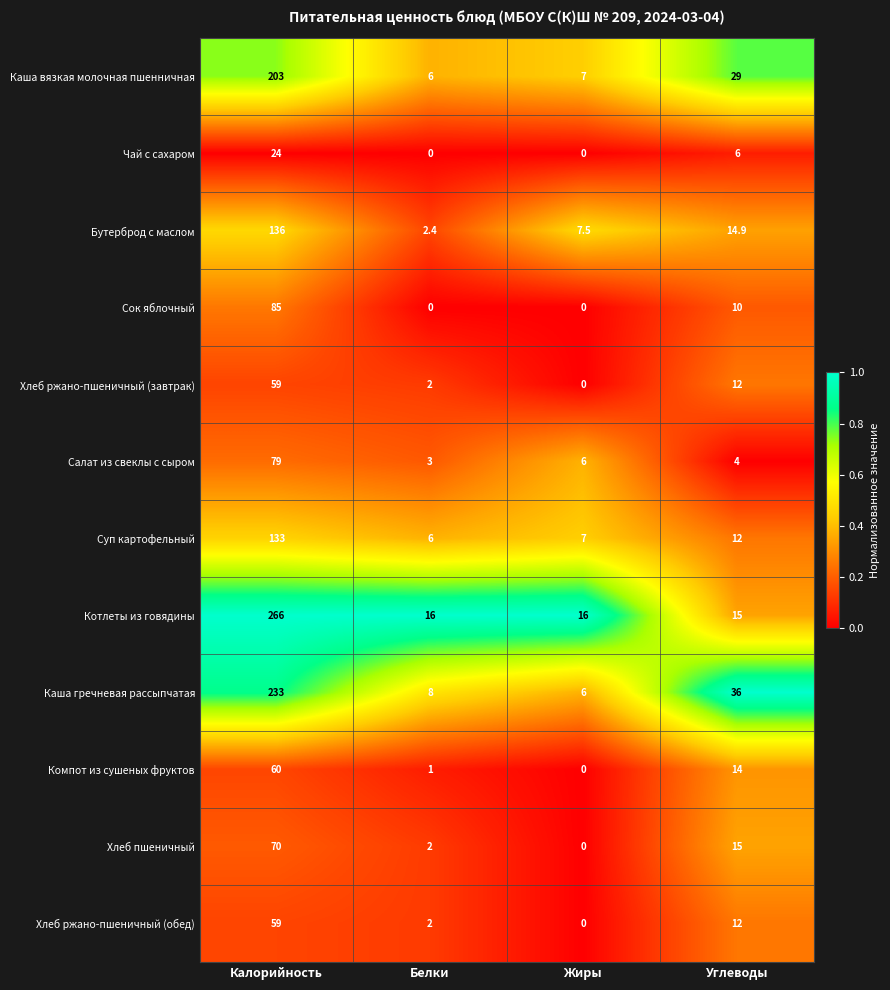

The Сок яблочный series shows 0.0 at Жиры. True or false?

True